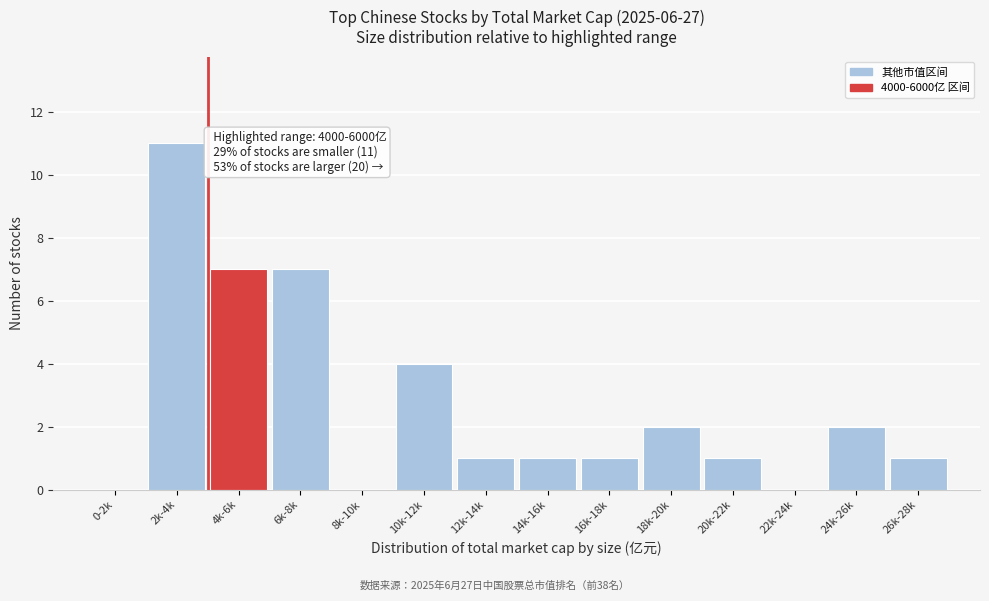

Reading left to right, transcribe all the data shown in this chart.

0-2k=0	2k-4k=11	4k-6k=7	6k-8k=7	8k-10k=0	10k-12k=4	12k-14k=1	14k-16k=1	16k-18k=1	18k-20k=2	20k-22k=1	22k-24k=0	24k-26k=2	26k-28k=1